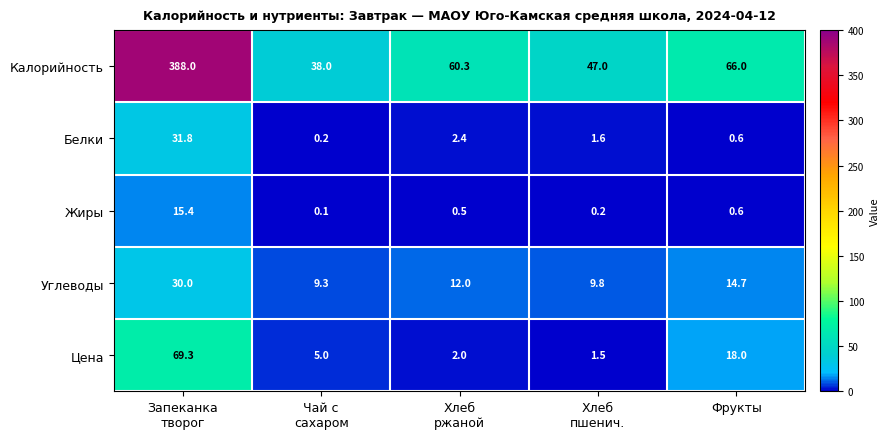

What is the difference between the highest and lowest values at Фрукты?

65.4